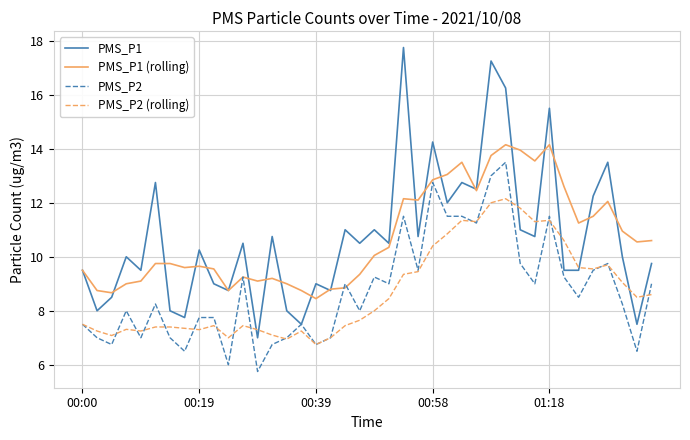

True or false: PMS_P2 (rolling) and PMS_P1 (rolling) intersect in this chart.

False